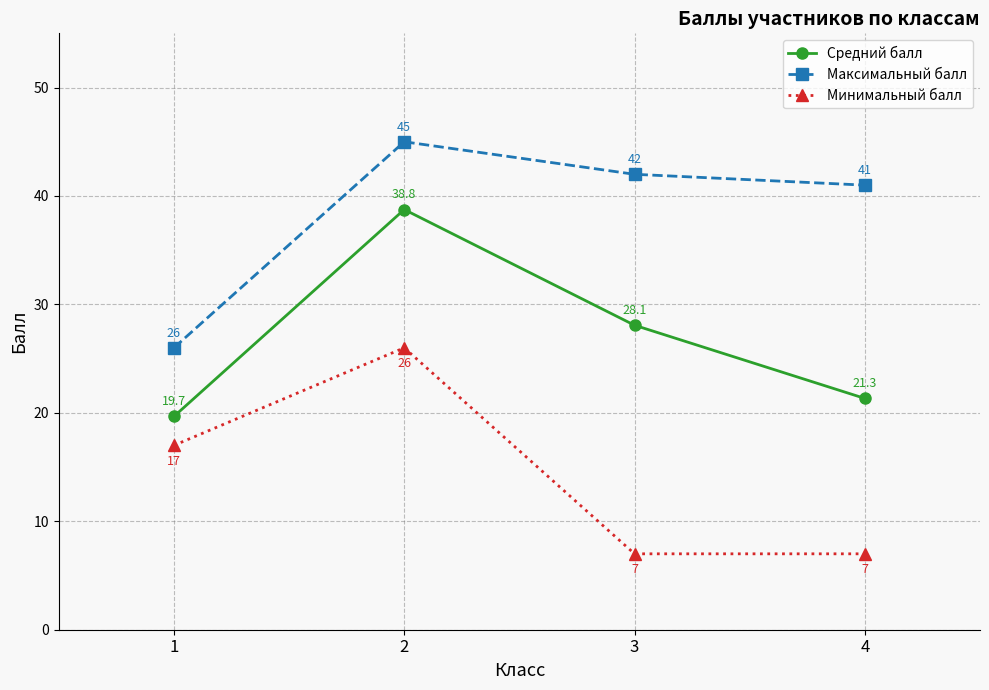

How many lines are shown in the chart?

3